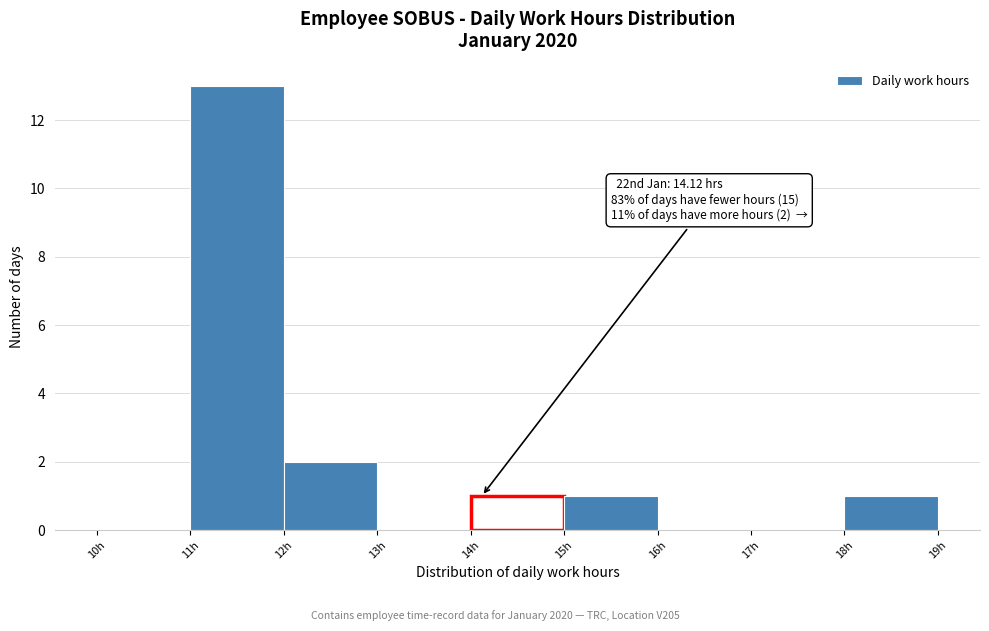

Which range on the x-axis has the tallest bar?

11 to 12